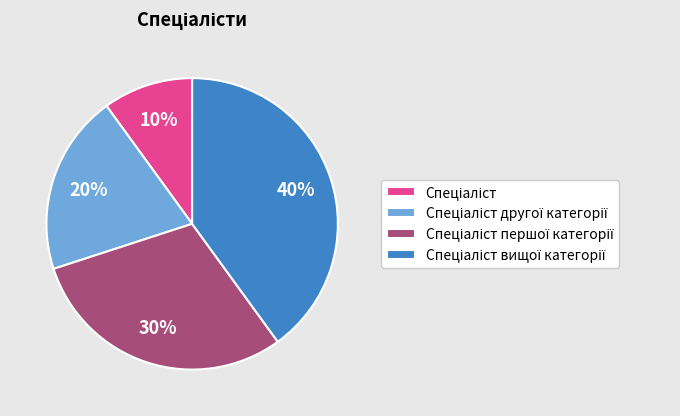

How many slices are in this pie chart?

4